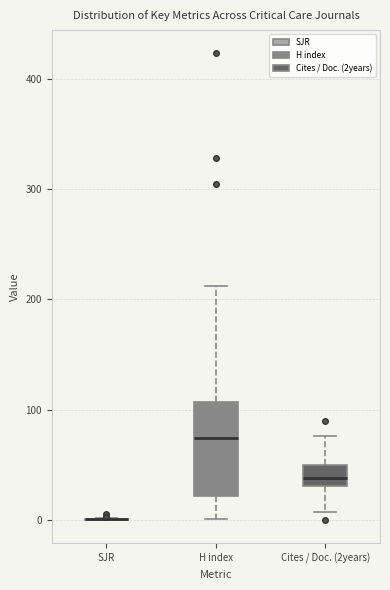

Reading left to right, read every box against the y-axis: the position of its median line, the range the box covers, and the ends of its whiskers. The values are not printed on the chart, so give them approximately, as read against the axis.

SJR: box collapsed to a line at 0, whiskers 0 to 0
H index: median 70, box 20 to 110, whiskers 0 to 210
Cites / Doc. (2years): median 40, box 30 to 50, whiskers 10 to 80